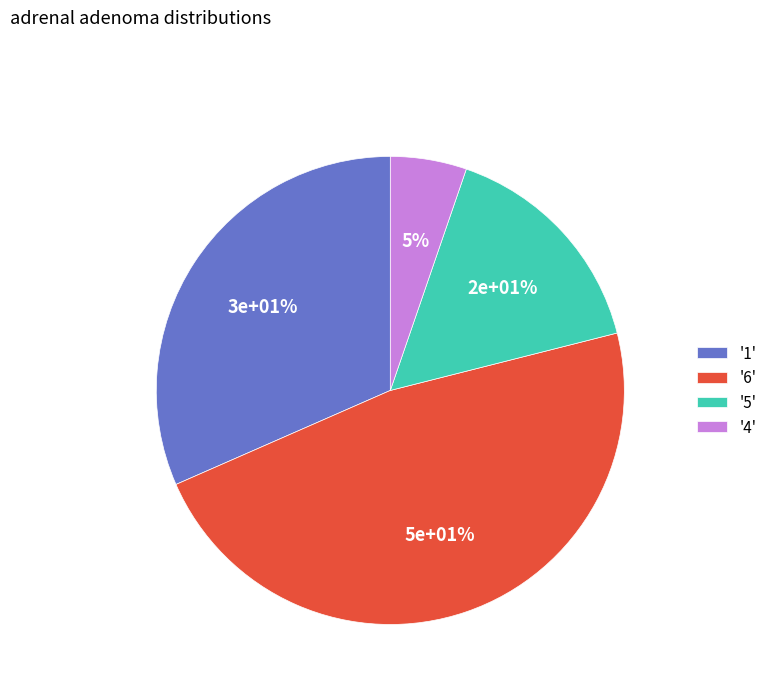

Approximately how many times larger is the value at 4 compared to 5?

0.3